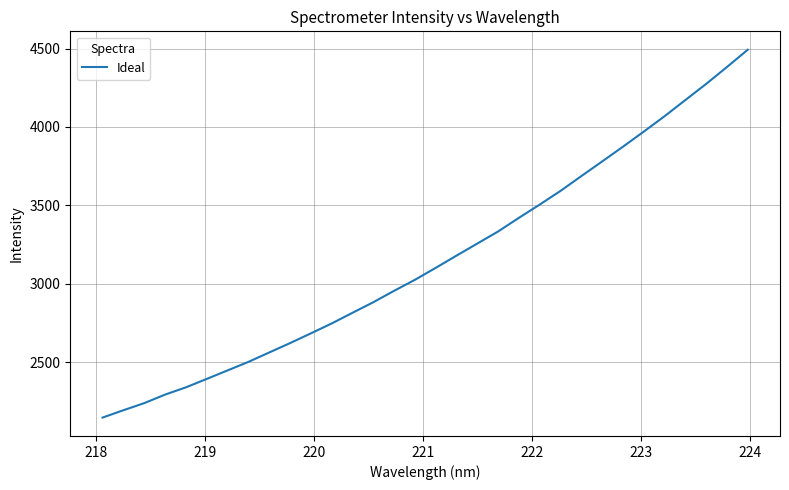

What is the smallest value displayed?

2146.8